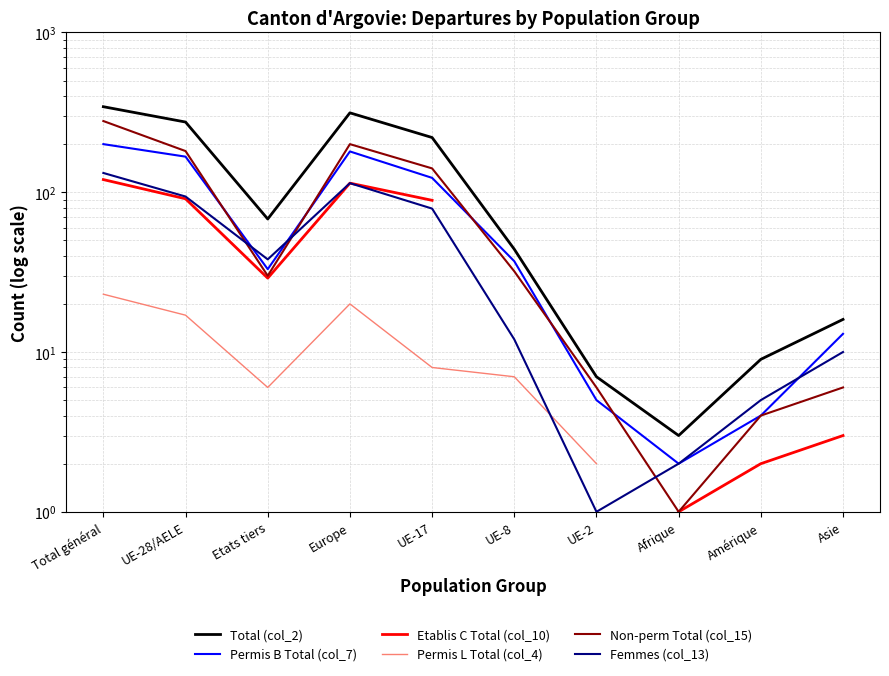

How many lines are shown in the chart?

6